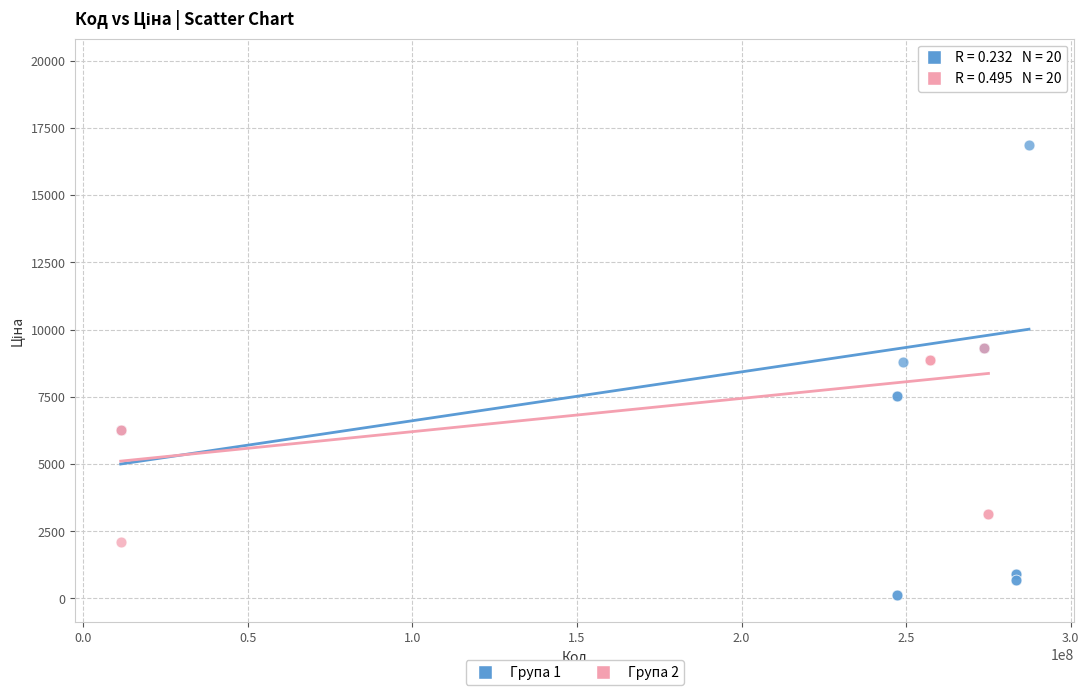

Which series has the widest spread of Y values?

Група 1